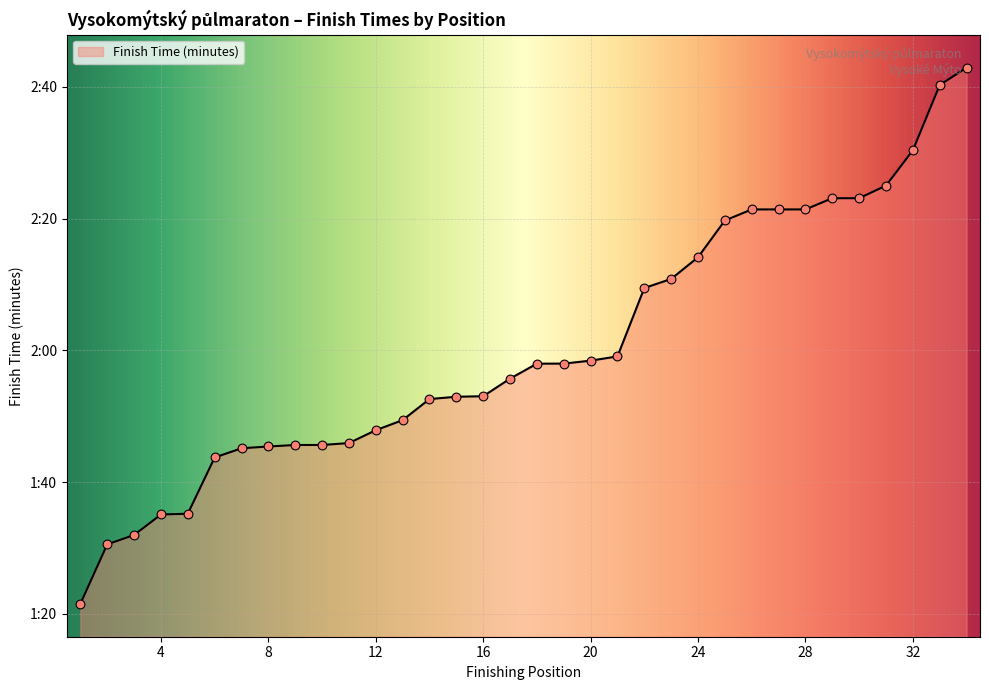

Does the chart have visible grid lines?

Yes